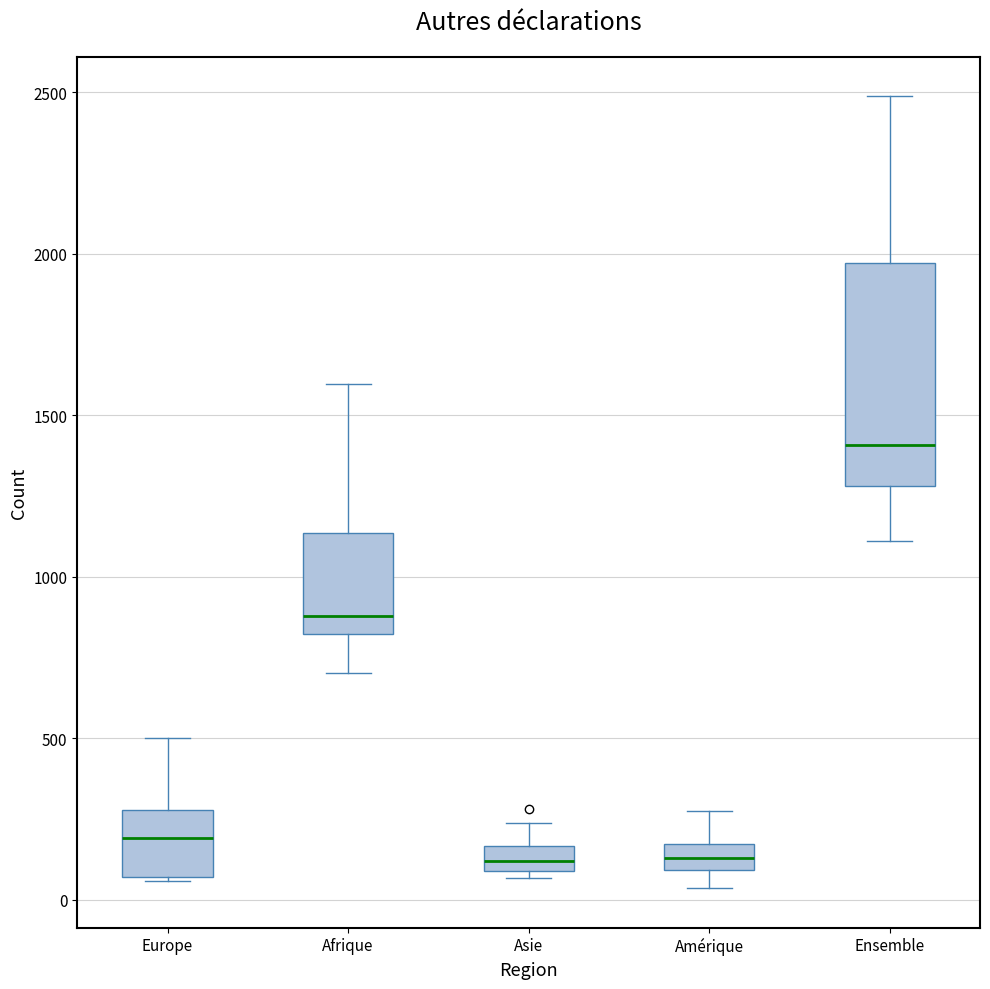

Which box's median line is the highest?

Ensemble